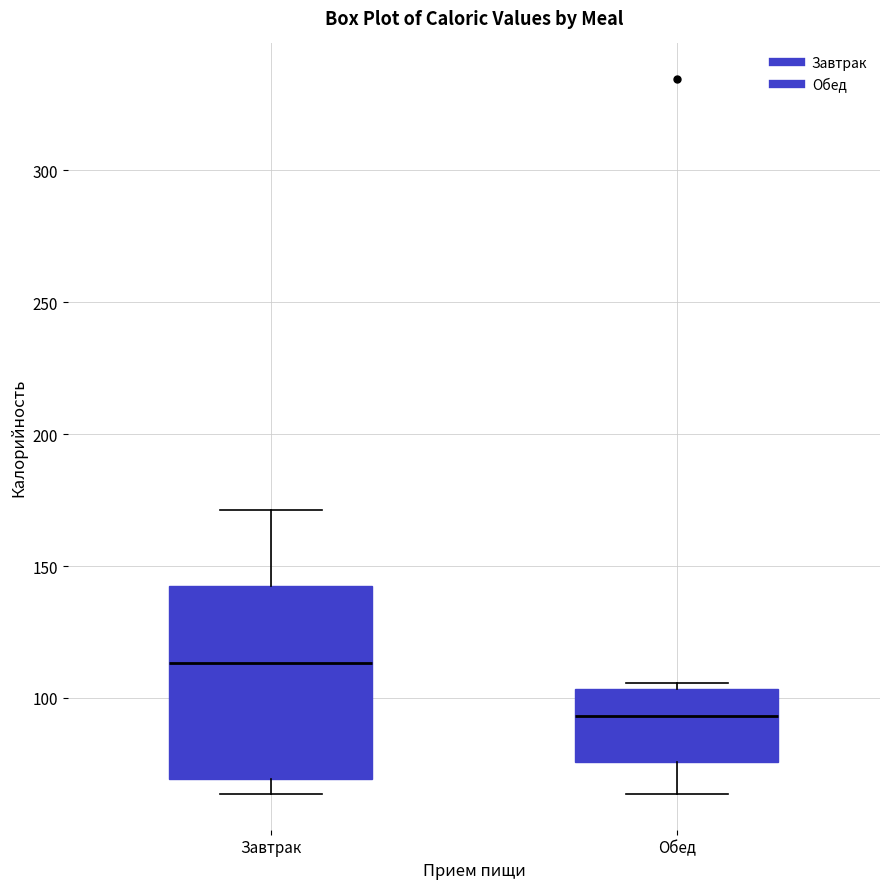

Which box's median line is the highest?

Завтрак